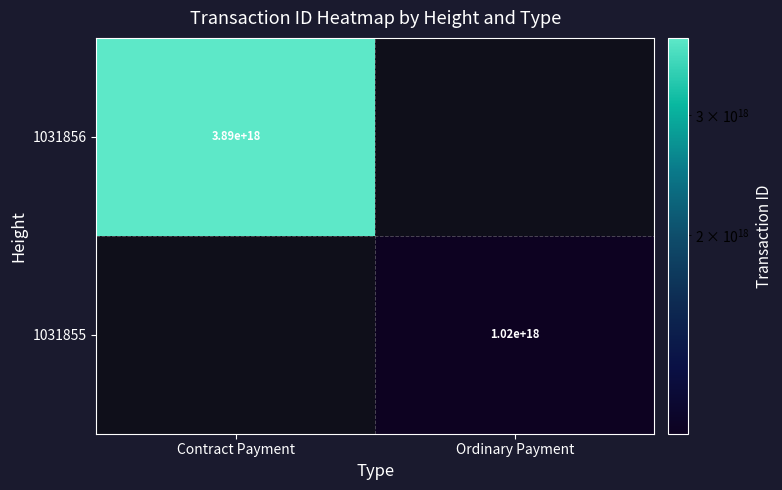

The 1031855 series shows 436829400564441856 at Ordinary Payment. True or false?

False